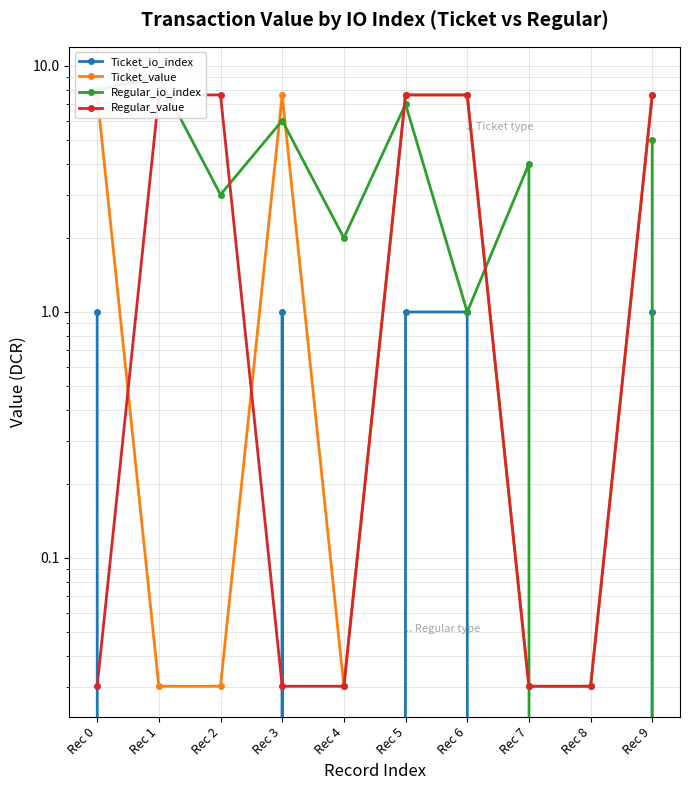

Reading left to right, list all the values displayed in this chart.

Ticket_io_index: 1.0	0.0	0.0	1.0	0.0	1.0	1.0	0.0	0.0	1.0
Ticket_value: 7.6	0.0	0.0	7.6	0.0	7.6	7.6	0.0	0.0	7.6
Regular_io_index: 8.0	9.0	3.0	6.0	2.0	7.0	1.0	4.0	0.0	5.0
Regular_value: 0.0	7.6	7.6	0.0	0.0	7.6	7.6	0.0	0.0	7.6